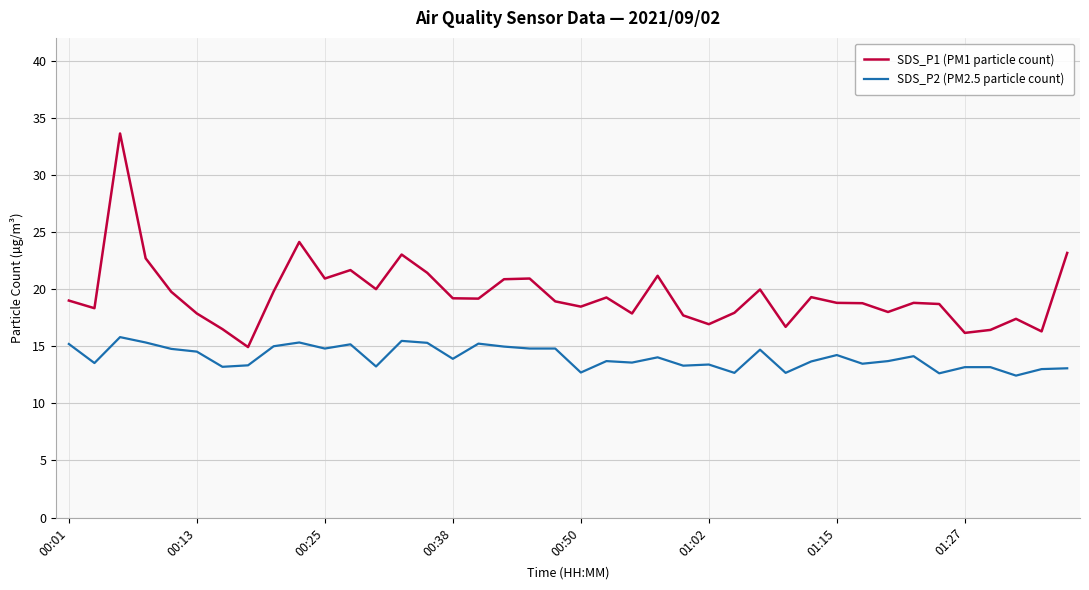

Which series has the largest total across all categories?

SDS_P1 (PM1 particle count)